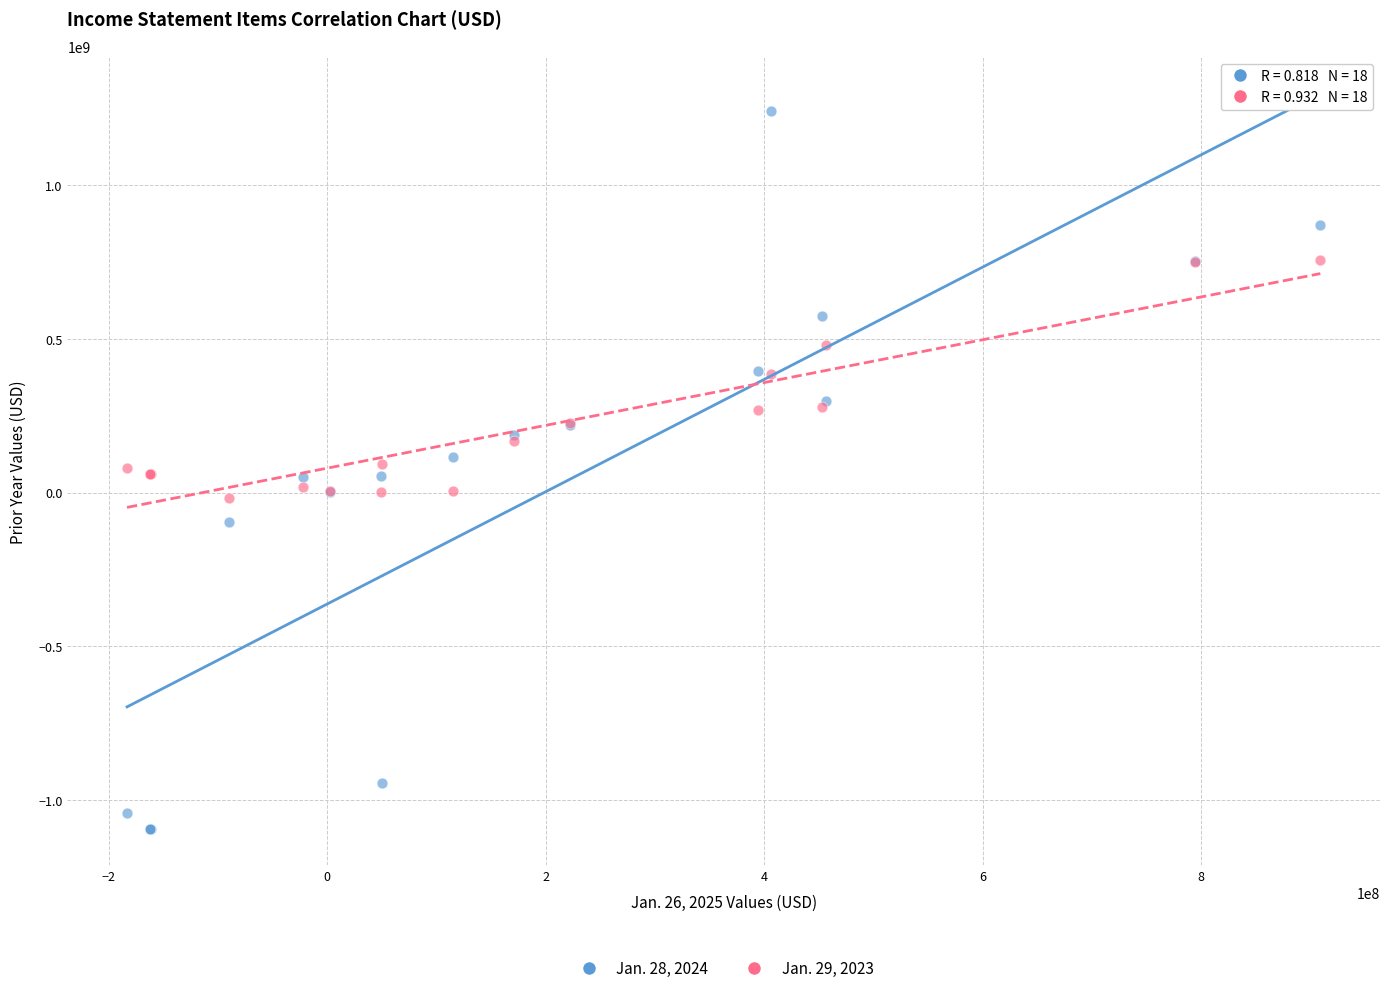

Which series reaches the minimum Y coordinate?

Jan. 28, 2024